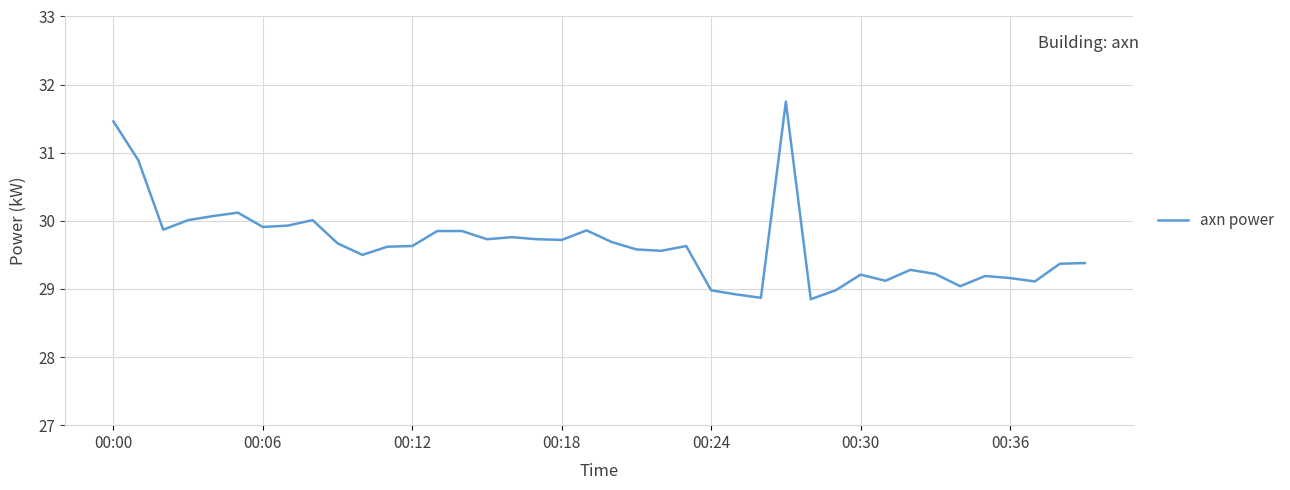

What is the difference between the maximum and minimum values?

2.9